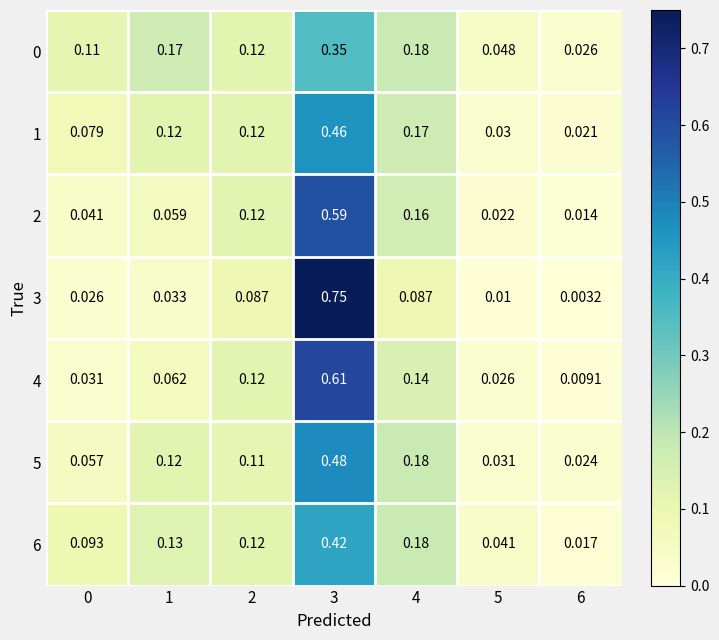

Which series changed the most between 3 and 6?

3